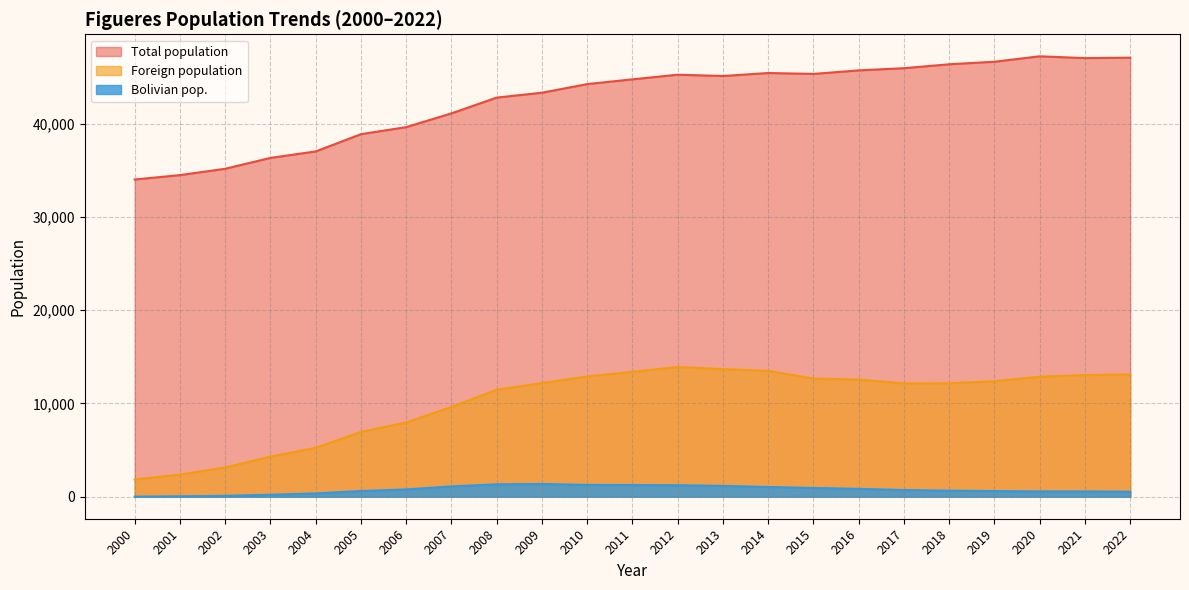

In Foreign population, how many points are higher than both neighbors (excluding endpoints)?

1